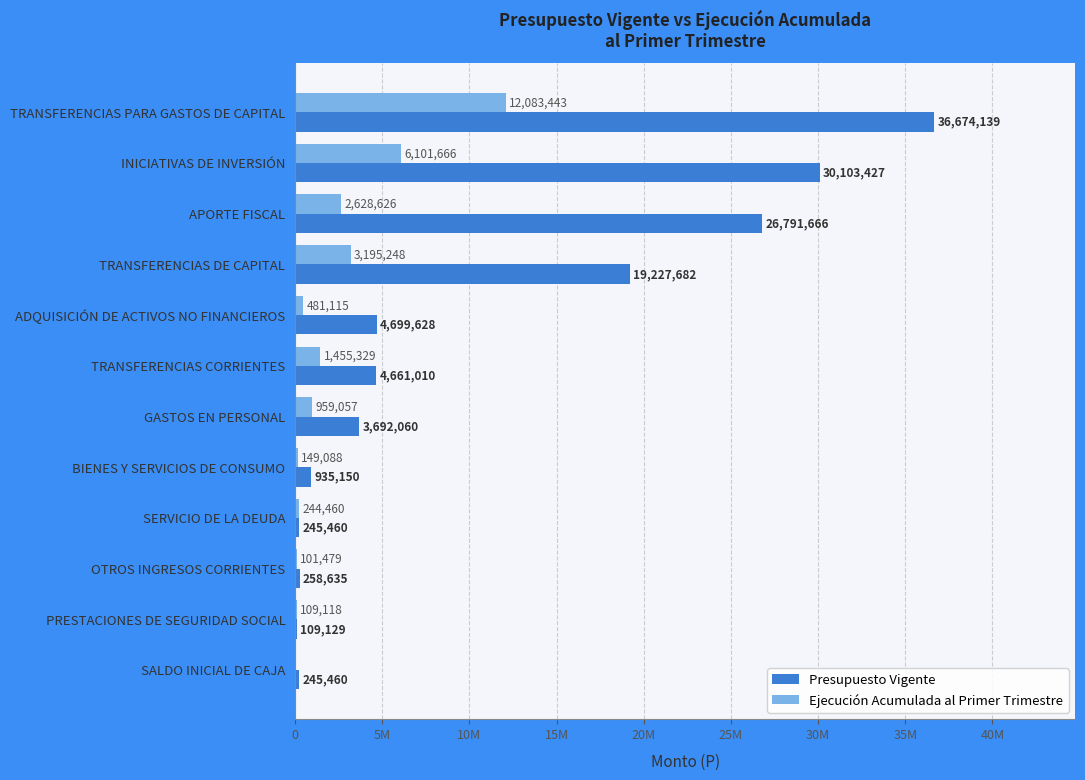

Reading left to right, list all the values displayed in this chart.

Presupuesto Vigente: 36674139	30103427	26791666	19227682	4699628	4661010	3692060	935150	245460	258635	109129	245460
Ejecución Acumulada al Primer Trimestre: 12083443	6101666	2628626	3195248	481115	1455329	959057	149088	244460	101479	109118	0